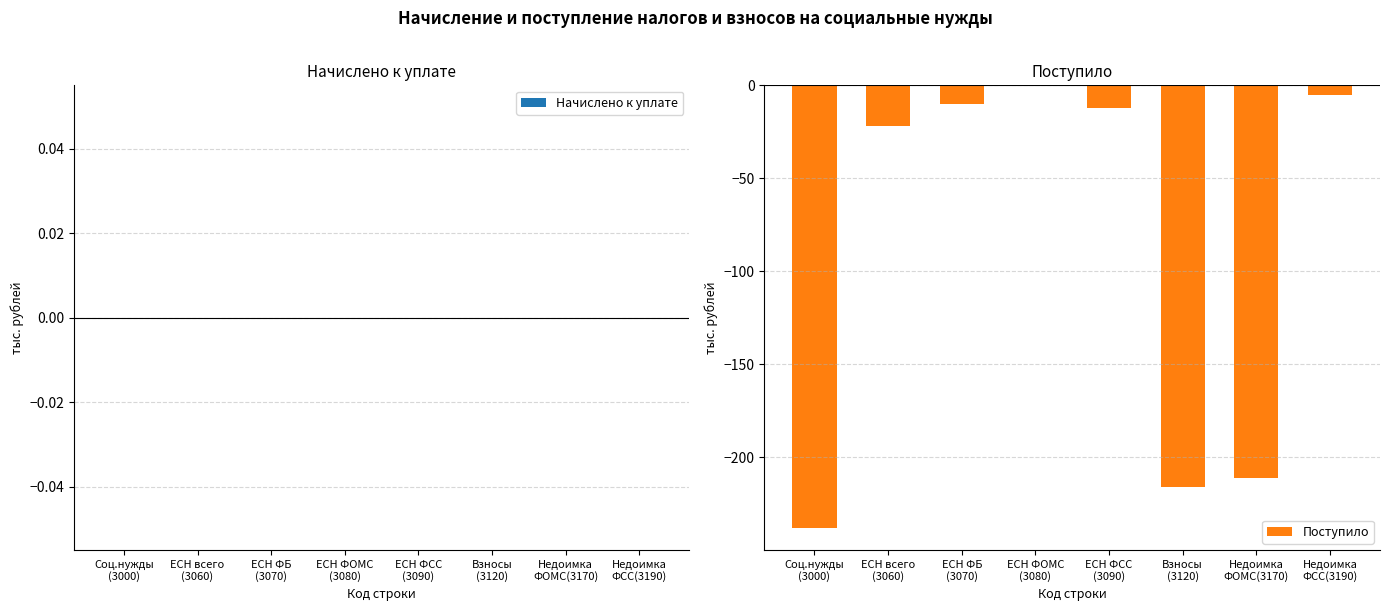

What is the sum of all values?

-714